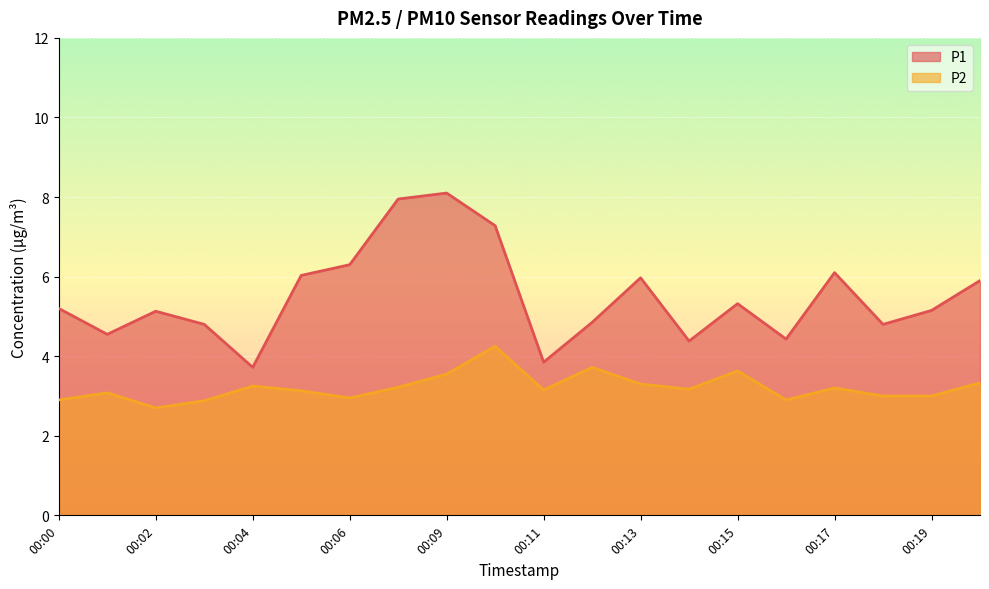

Where is P2 nearest to the value 3?

00:18